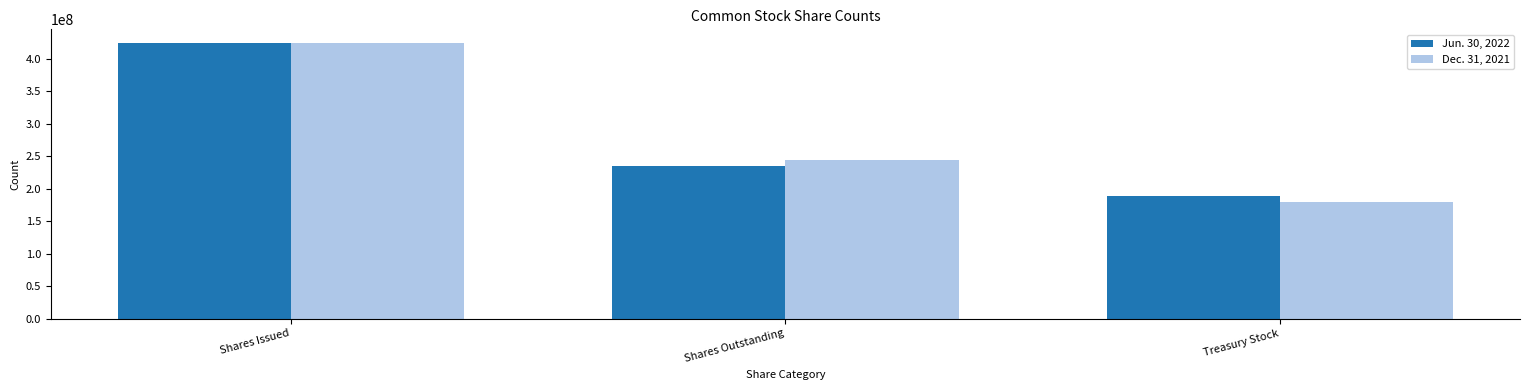

At Treasury Stock, list the series in order from largest to smallest.

Jun. 30, 2022, Dec. 31, 2021